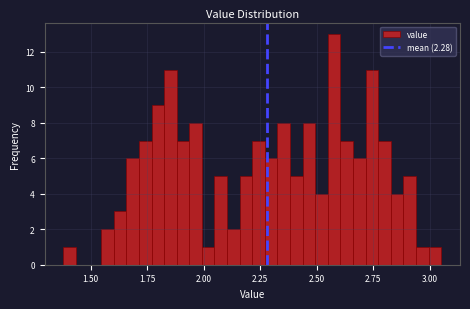

Around what value on the x-axis is the tallest bar? Give the approximate position of its centre, as read against the axis.

2.60